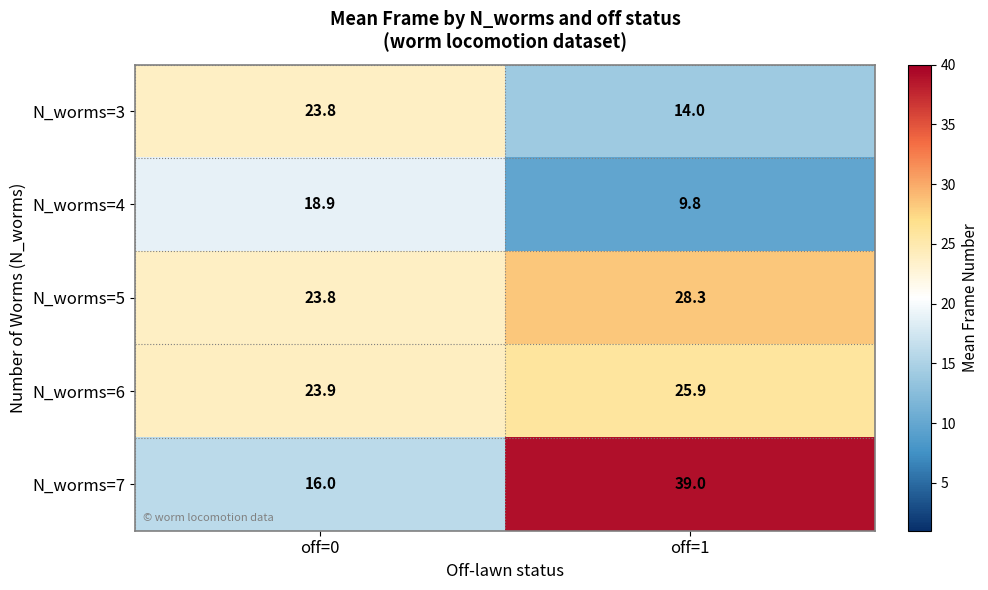

What is the minimum value shown in the chart?

9.8